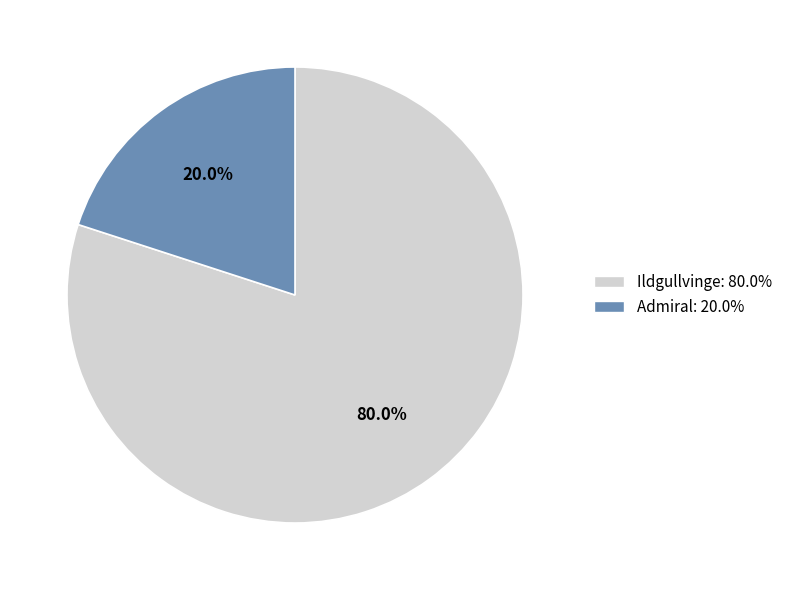

Between Ildgullvinge and Admiral, which is larger?

Ildgullvinge